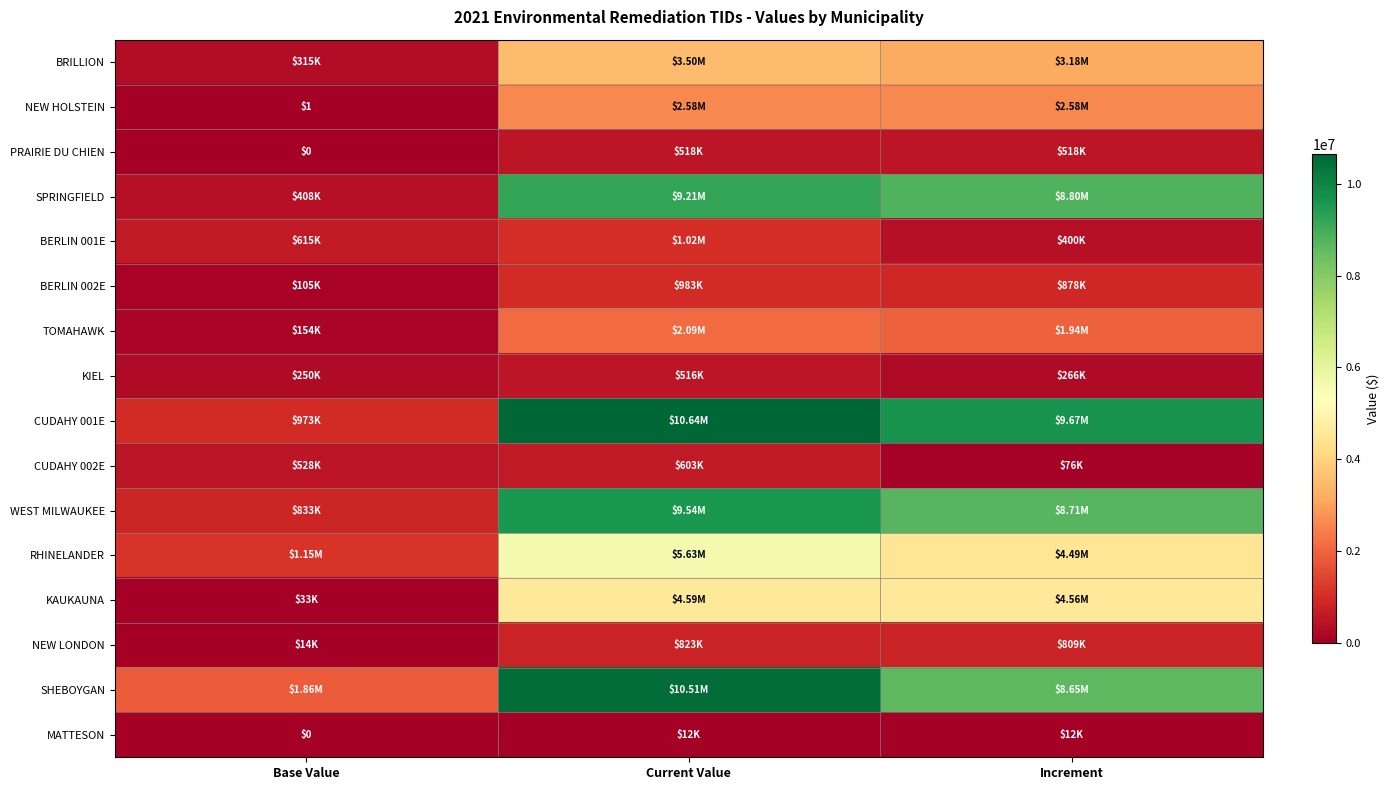

What is the sum of all KIEL values?

1032600